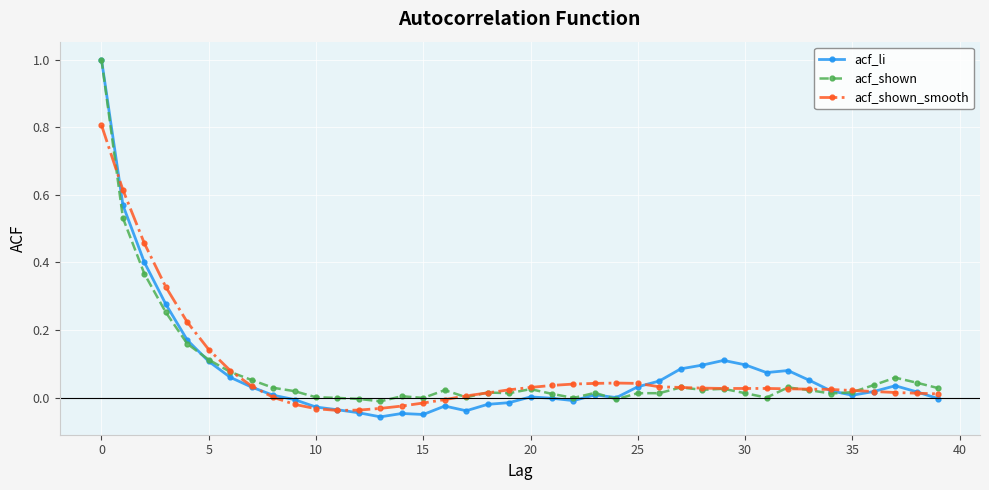

After their last crossing, which series has the higher values: acf_li or acf_shown?

acf_shown